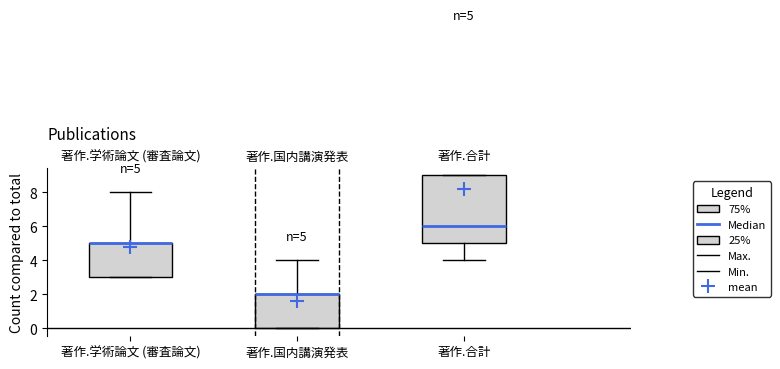

Which box is the tallest, from its lower edge to its upper edge?

著作.合計